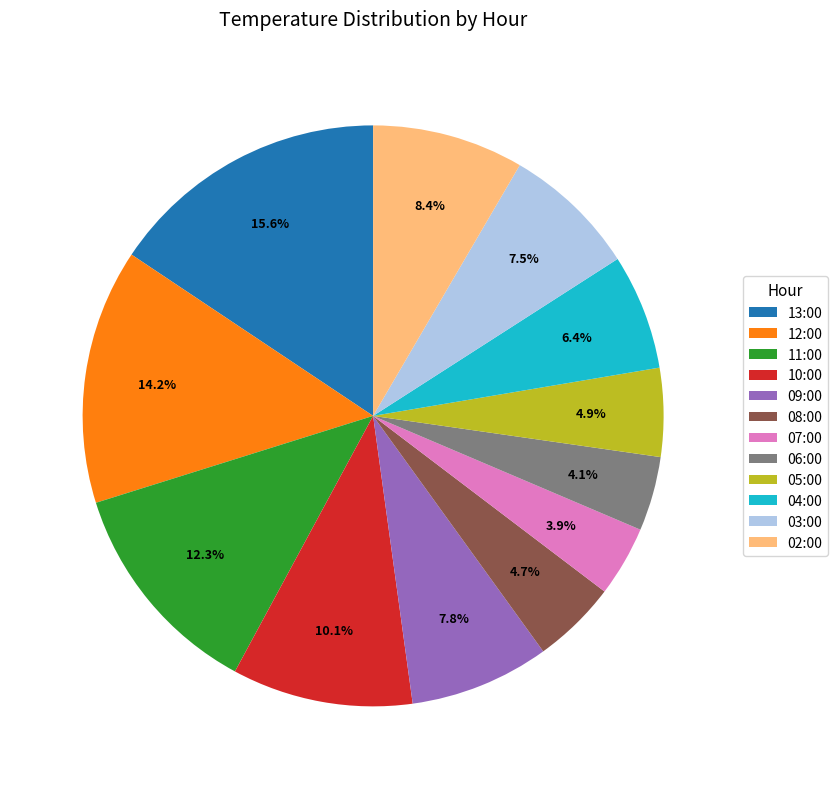

Do 11:00 and 04:00 together represent more than half of the pie?

No